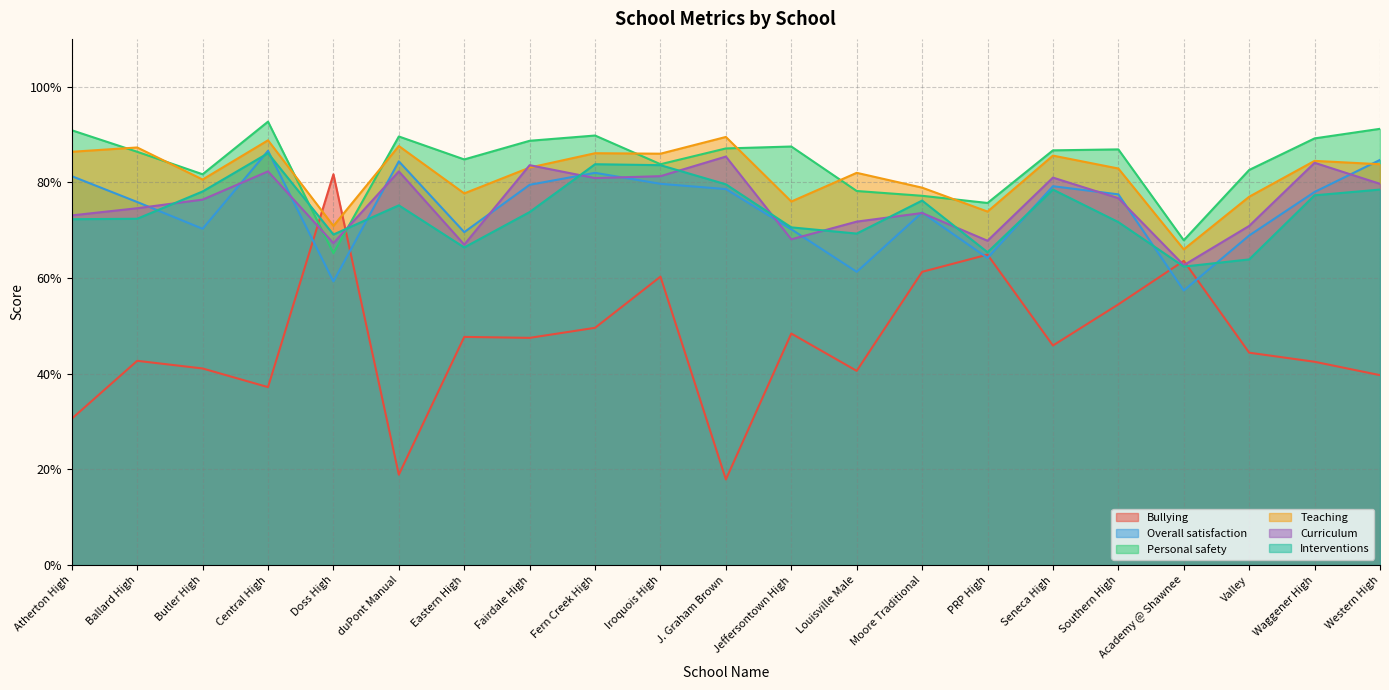

Between which two adjacent categories do Personal safety and Bullying first intersect?

Central High and Doss High